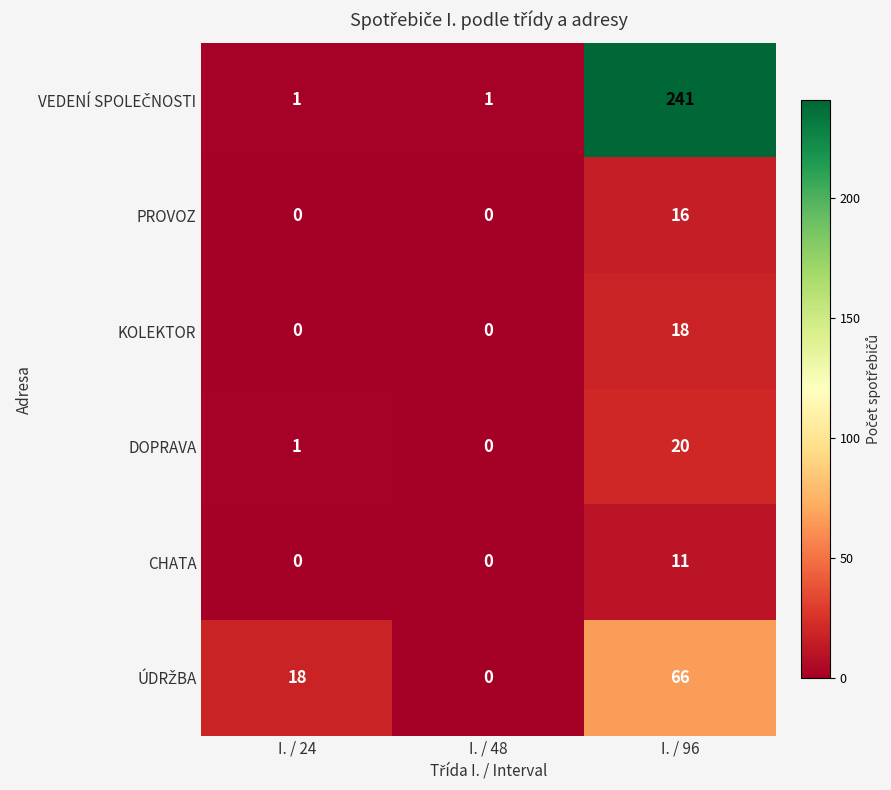

The KOLEKTOR series shows 18 at I. / 96. True or false?

True